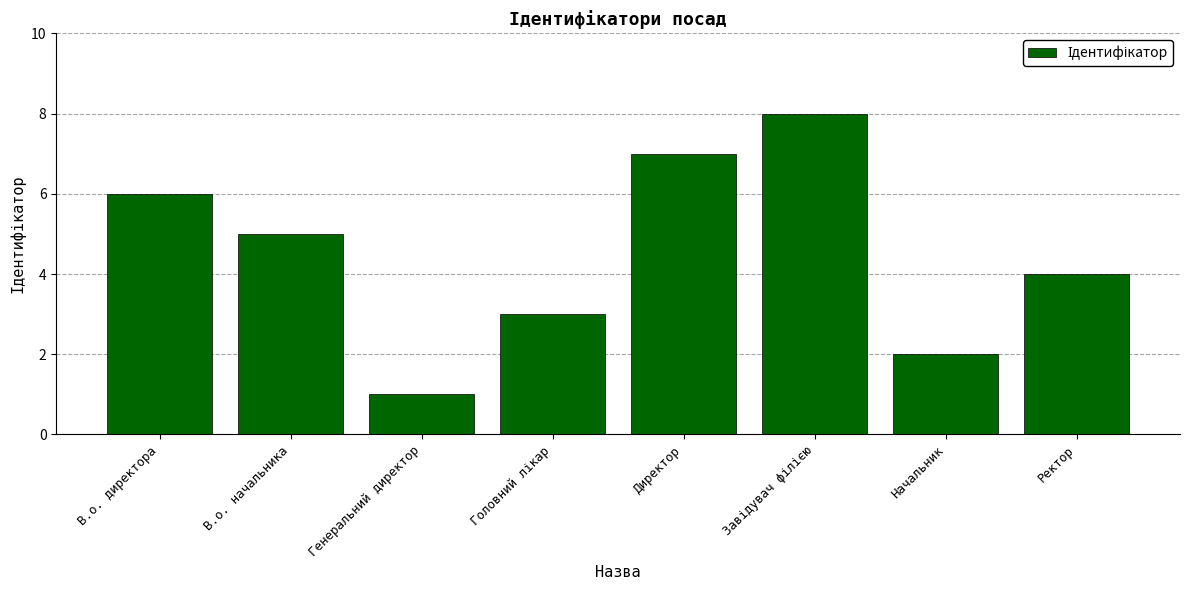

What is the ratio of the value at Начальник to the value at Генеральний директор?

2.0